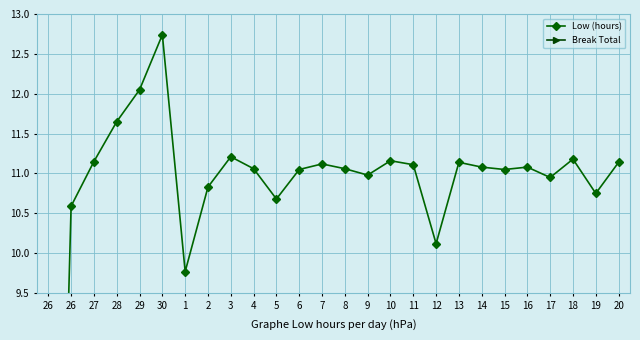

Between 2 and 17, which is larger?

17